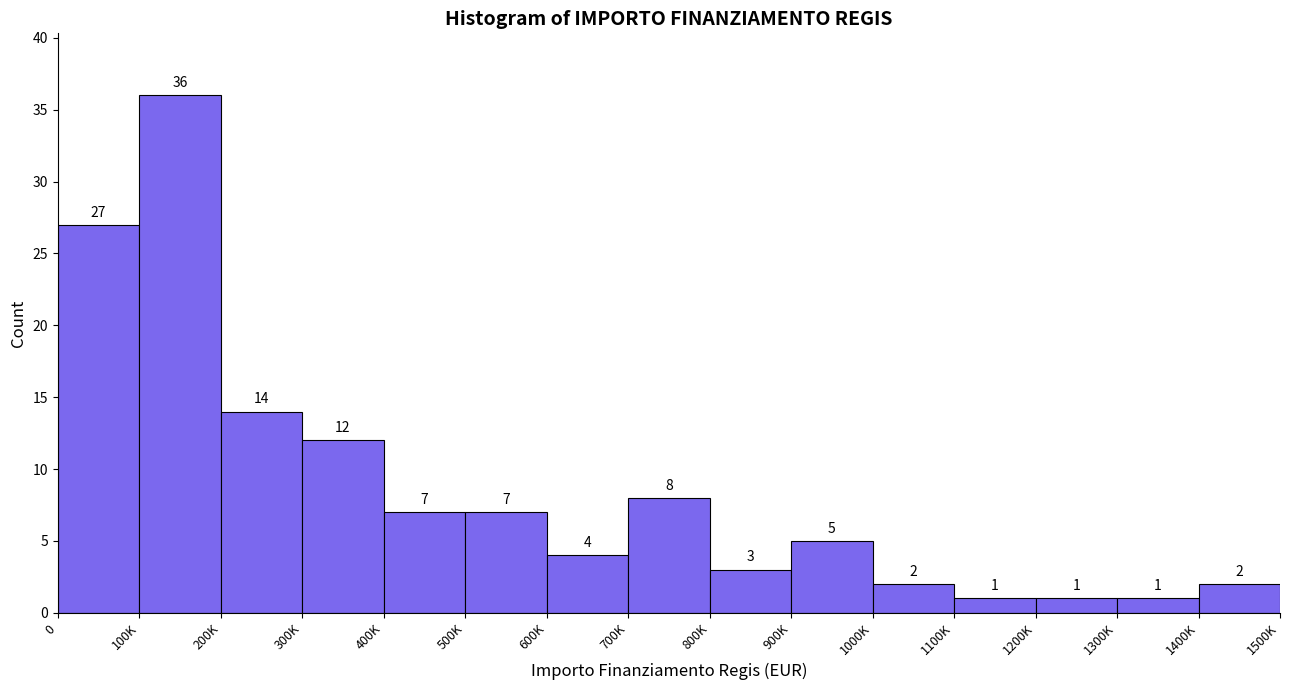

Reading left to right, what are all the values shown in this chart?

0=27	100K=36	200K=14	300K=12	400K=7	500K=7	600K=4	700K=8	800K=3	900K=5	1000K=2	1100K=1	1200K=1	1300K=1	1400K=2